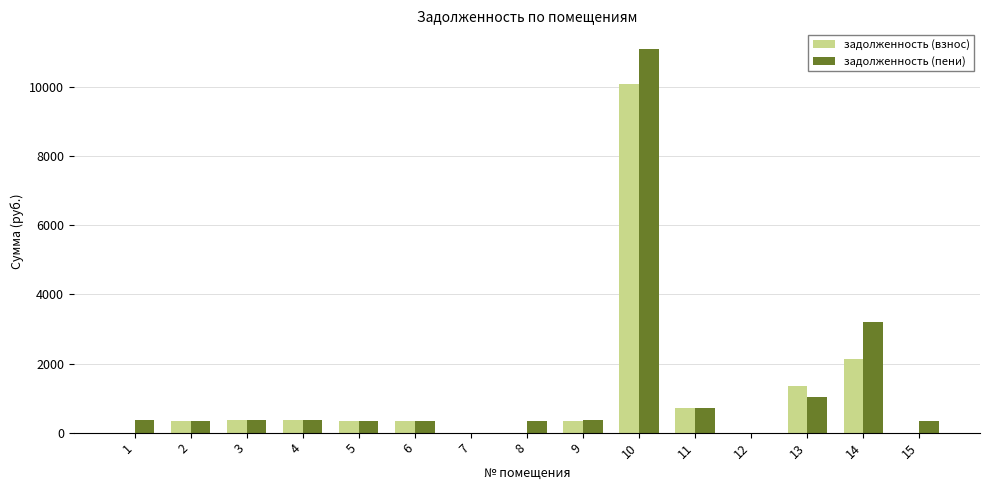

What is the total value across all series at 5?

685.8